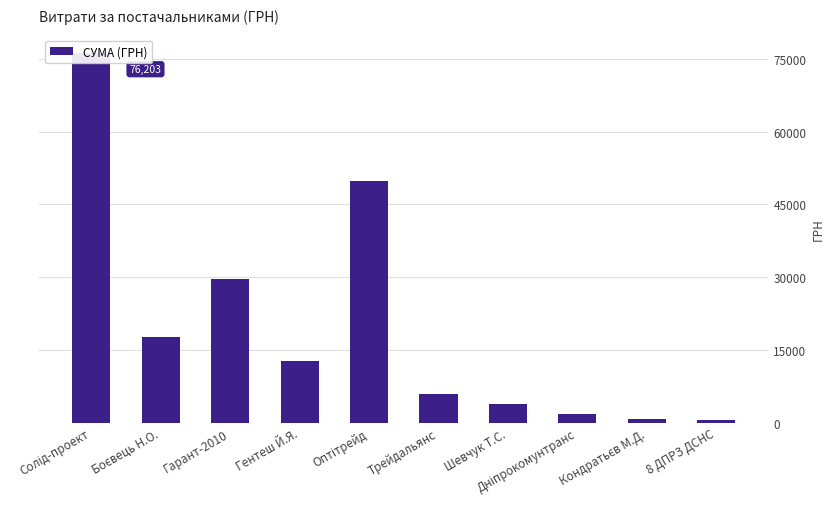

Rank the categories by value from lowest to highest.

8 ДПРЗ ДСНС, Кондратьєв М.Д., Дніпрокомунтранс, Шевчук Т.С., Трейдальянс, Гентеш Й.Я., Боєвець Н.О., Гарант-2010, Оптітрейд, Солід-проект